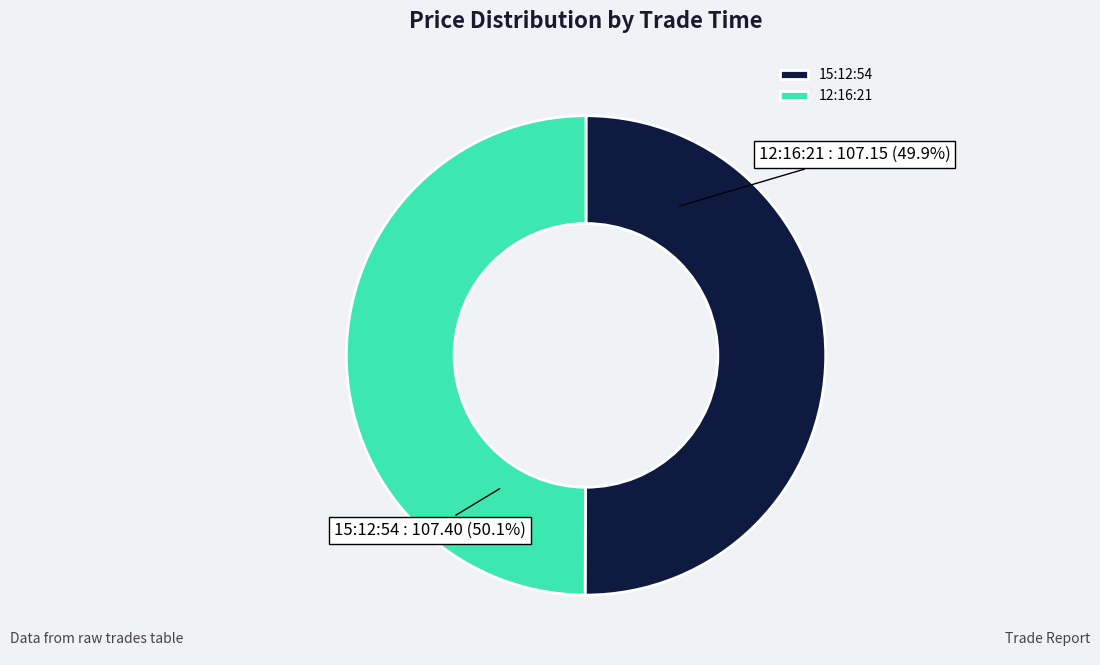

Combined, do 15:12:54 and 12:16:21 account for over 50%?

Yes